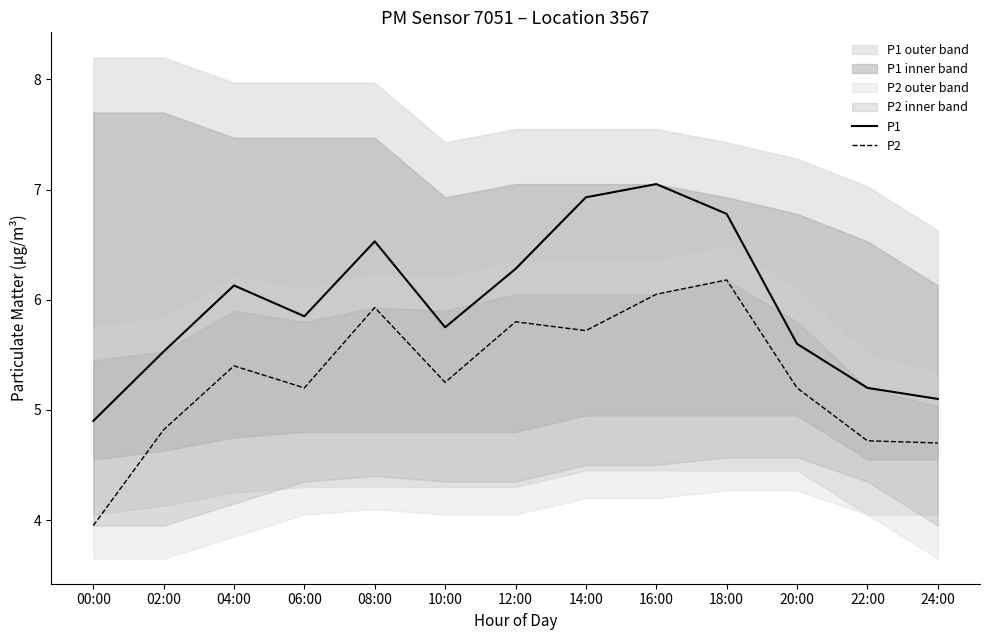

Count the number of data series in this chart.

2